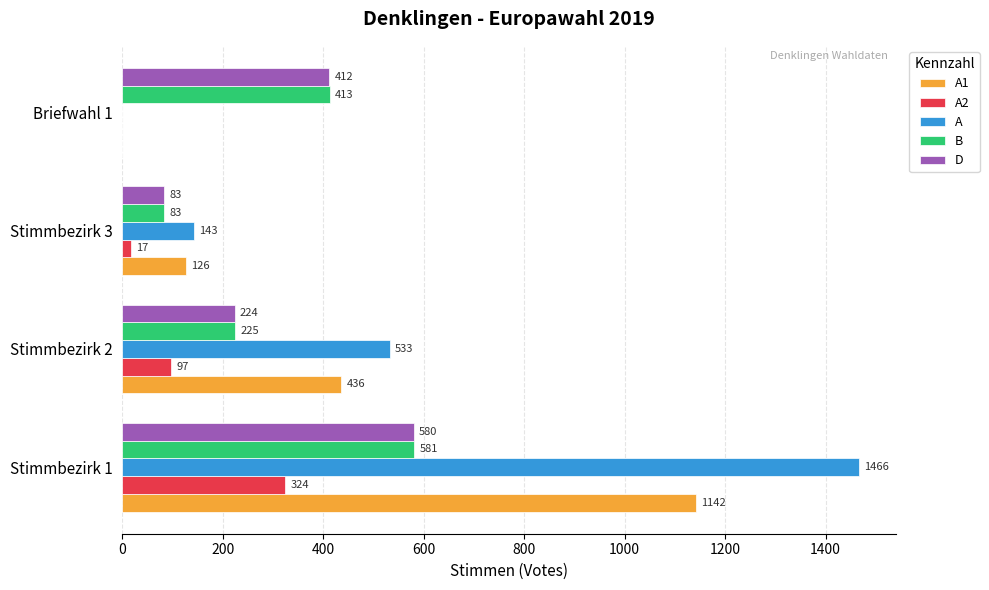

What is the sum of all B values?

1302